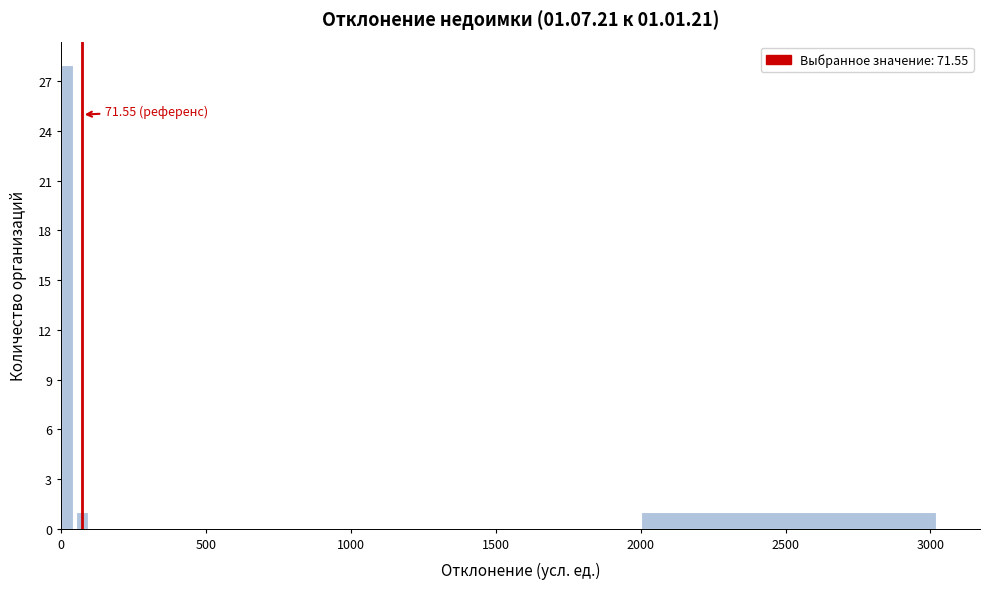

Around what value on the x-axis is the tallest bar? Give the approximate position of its centre, as read against the axis.

0